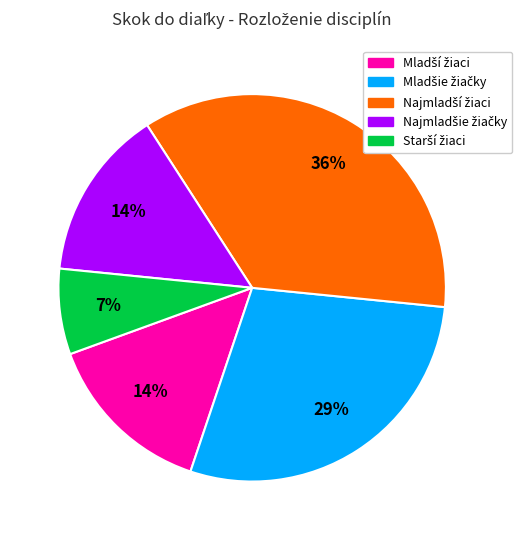

Does any single category account for the majority?

No